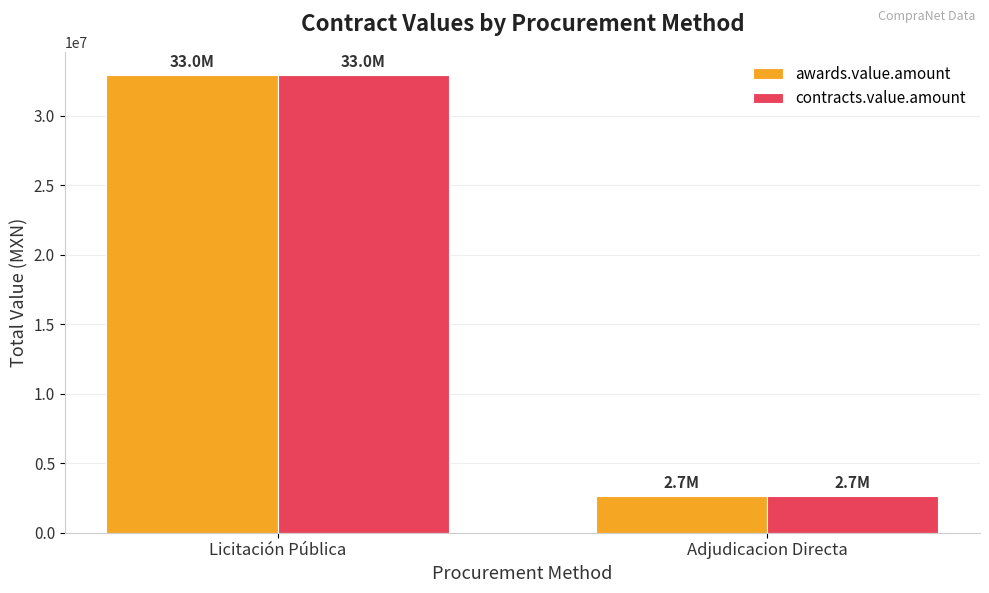

At which label does awards.value.amount reach its minimum?

Adjudicacion Directa